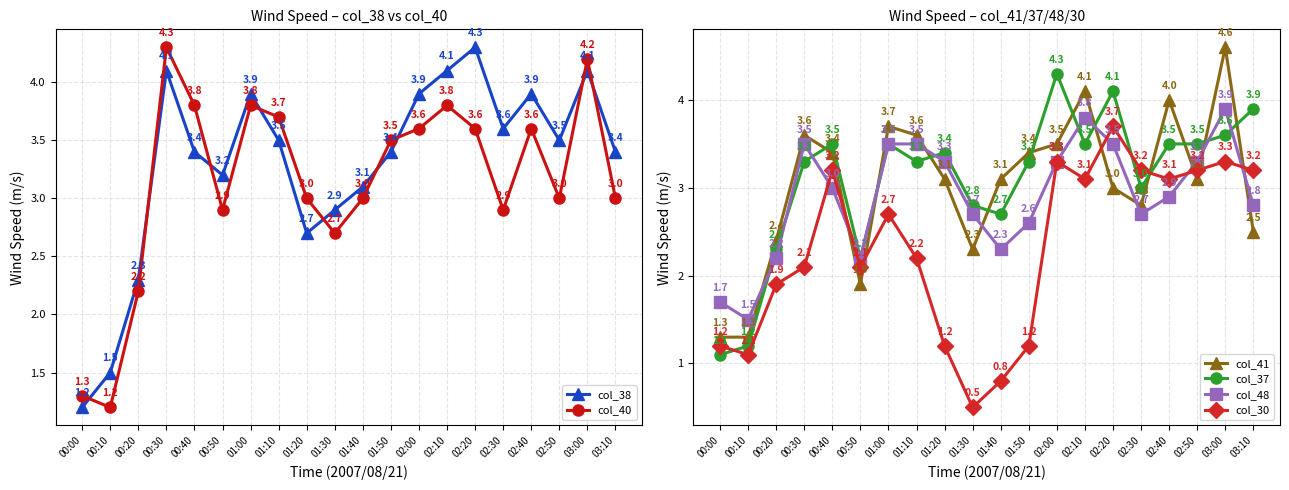

What position from the right is 01:30?

11